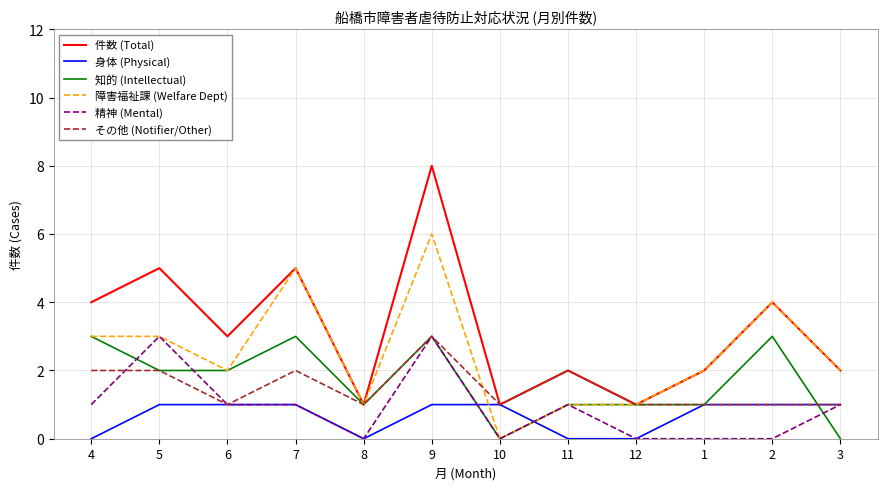

What is the spread (max minus min) of values at 6?

2